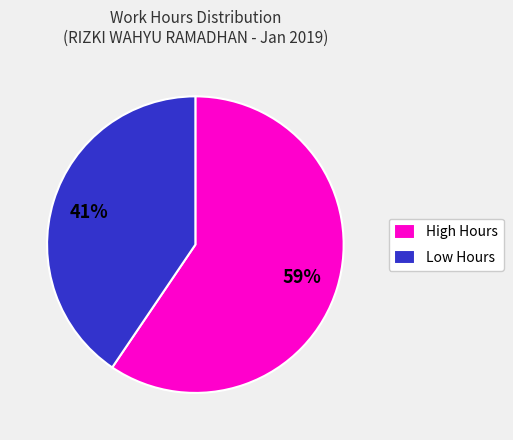

Is there a majority slice in this chart?

Yes